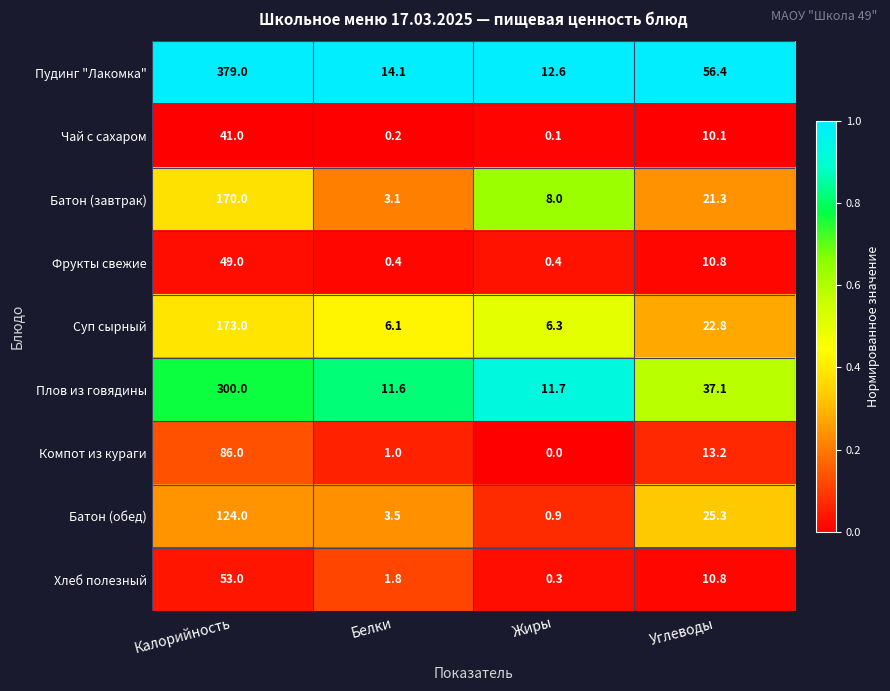

At how many categories does at least one series exceed 0?

4